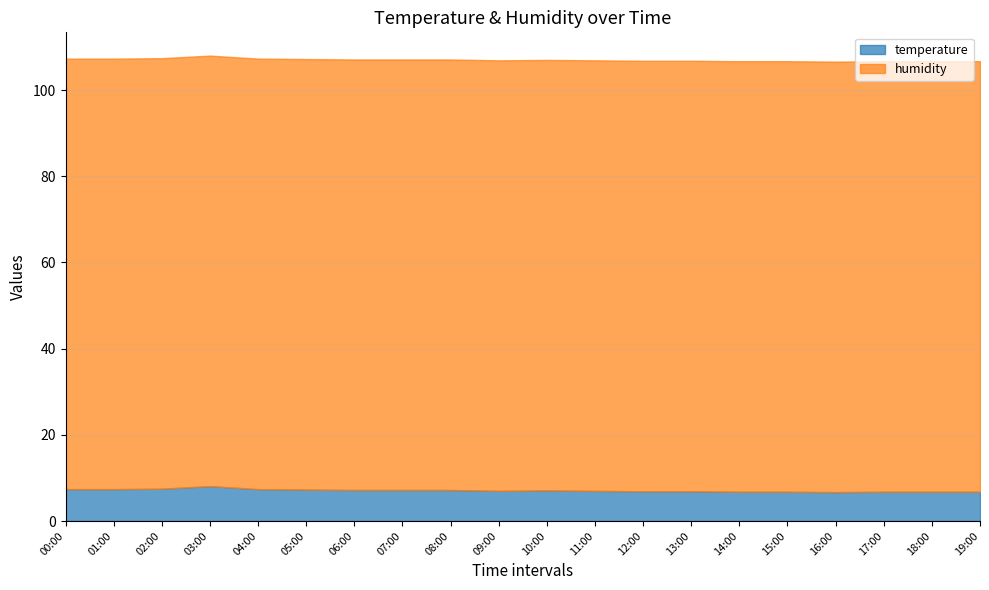

What is the sum of all humidity values?

1998.0